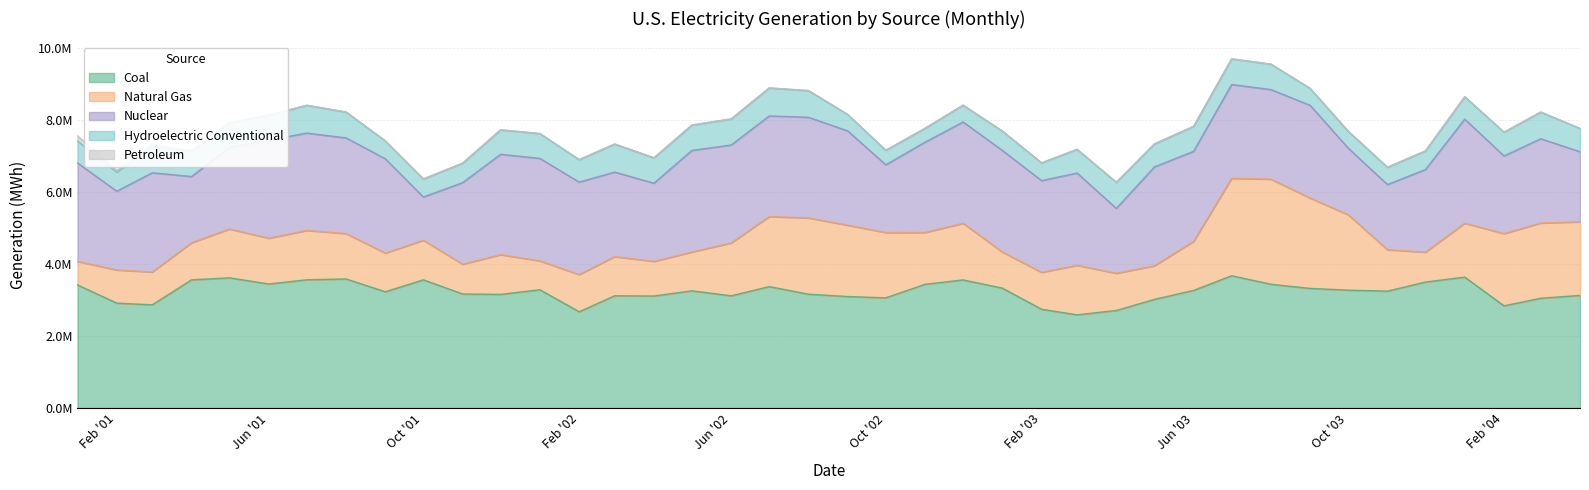

What is the maximum value shown in the chart?

3672146